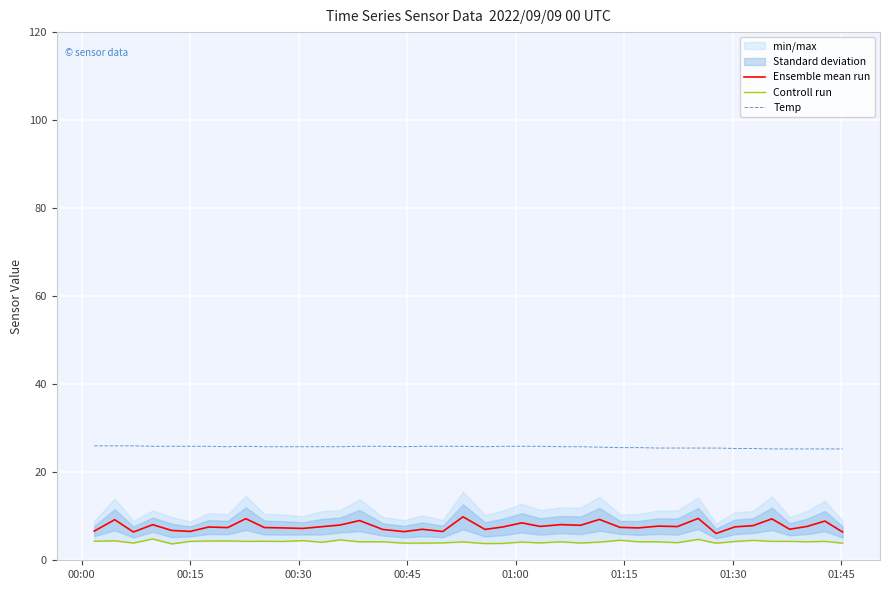

True or false: Ensemble mean run and Temp cross at least once.

False